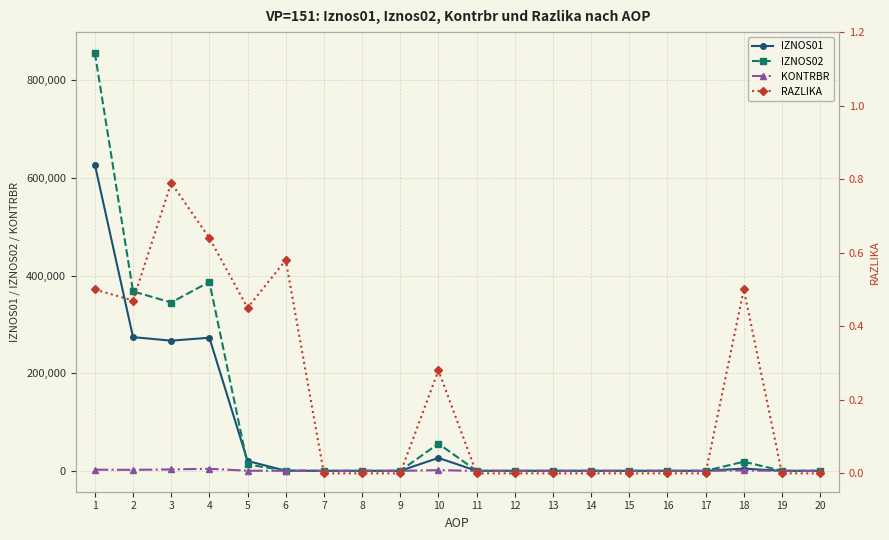

Which category has the lowest value across all series?

7